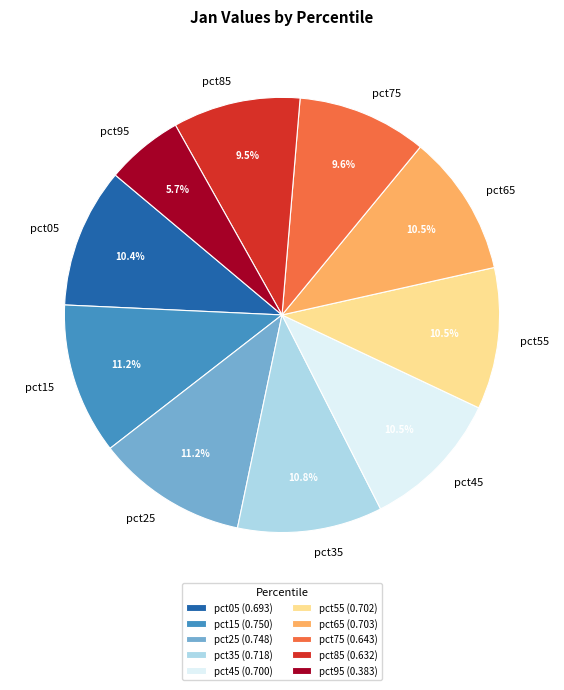

Is it true that pct85 is 1% of the pie?

False